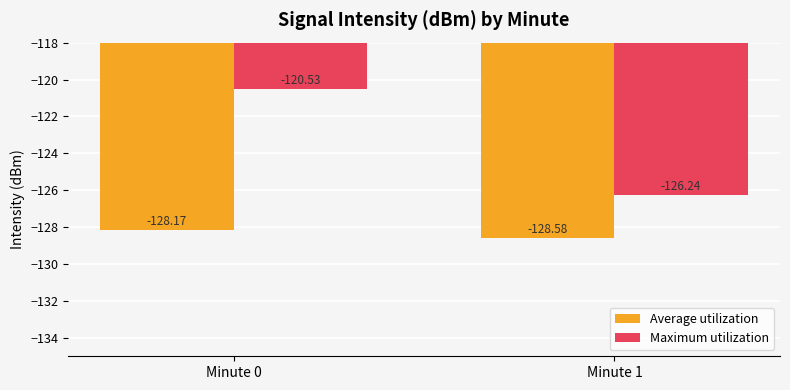

Reading left to right, what are all the values shown in this chart?

Average utilization: -128.2	-128.6
Maximum utilization: -120.5	-126.2